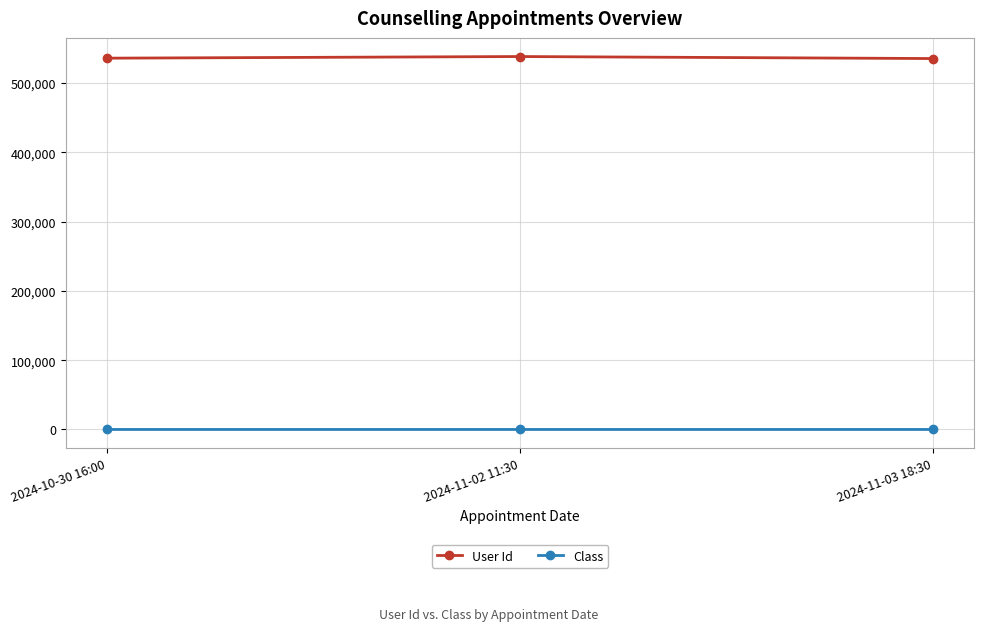

Which series has the largest total across all categories?

User Id